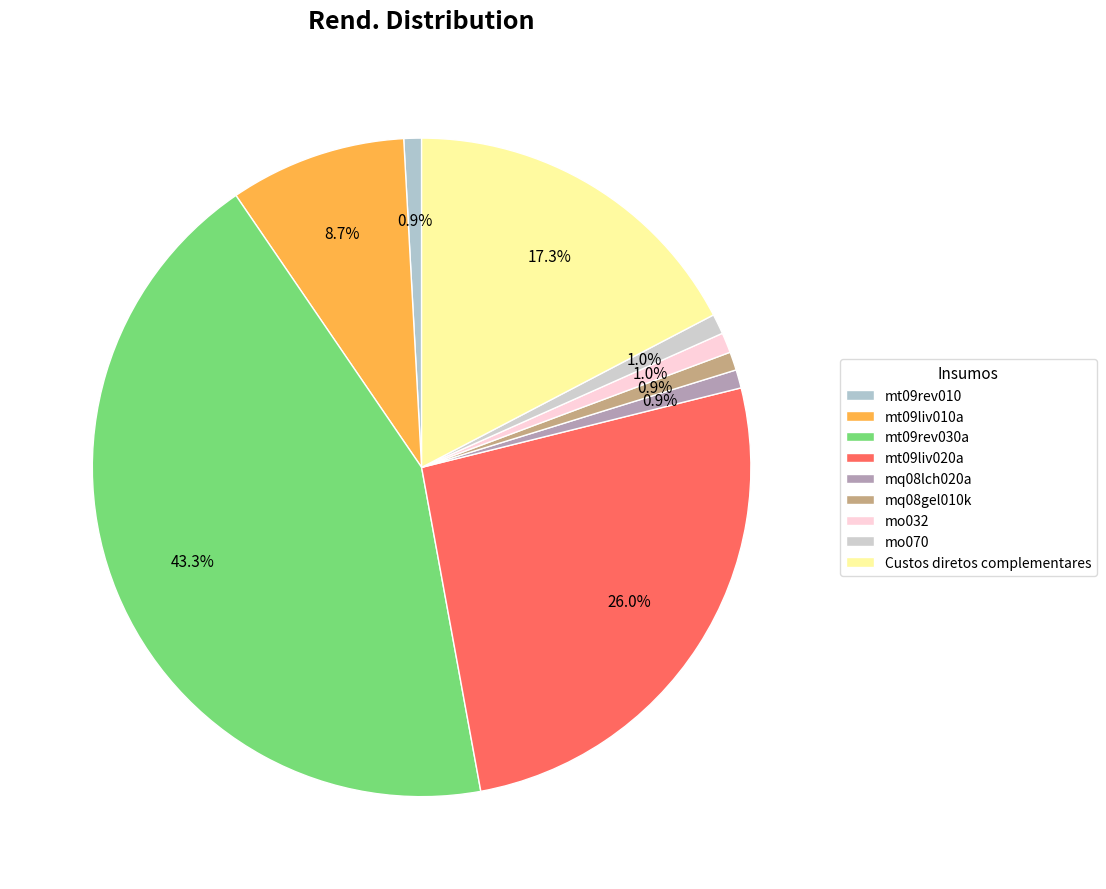

To the nearest percent, what portion does mt09rev030a represent?

43%